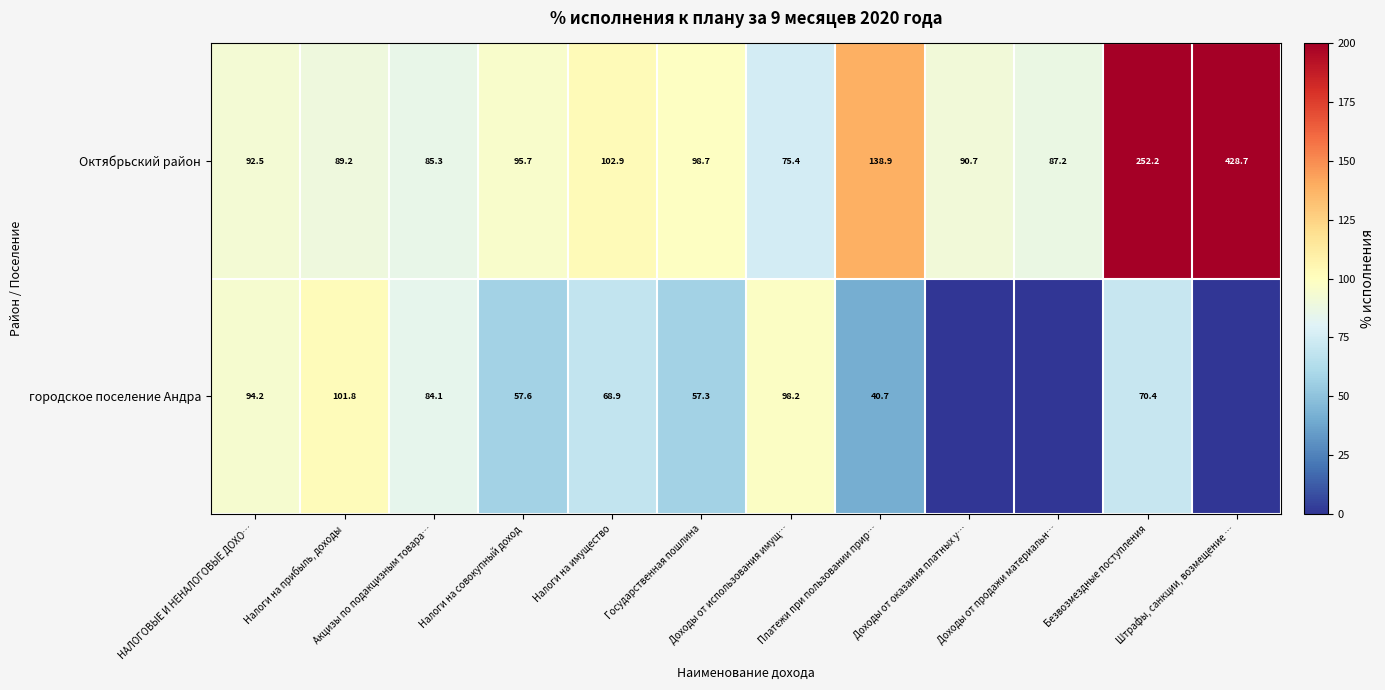

What is the sum of all Октябрьский район values?

1637.4